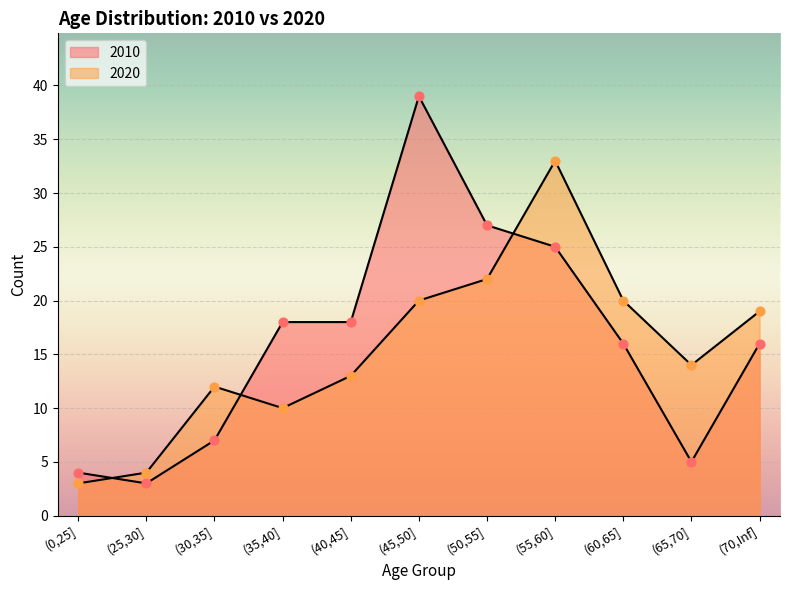

What are all the series names shown in the legend?

2010, 2020